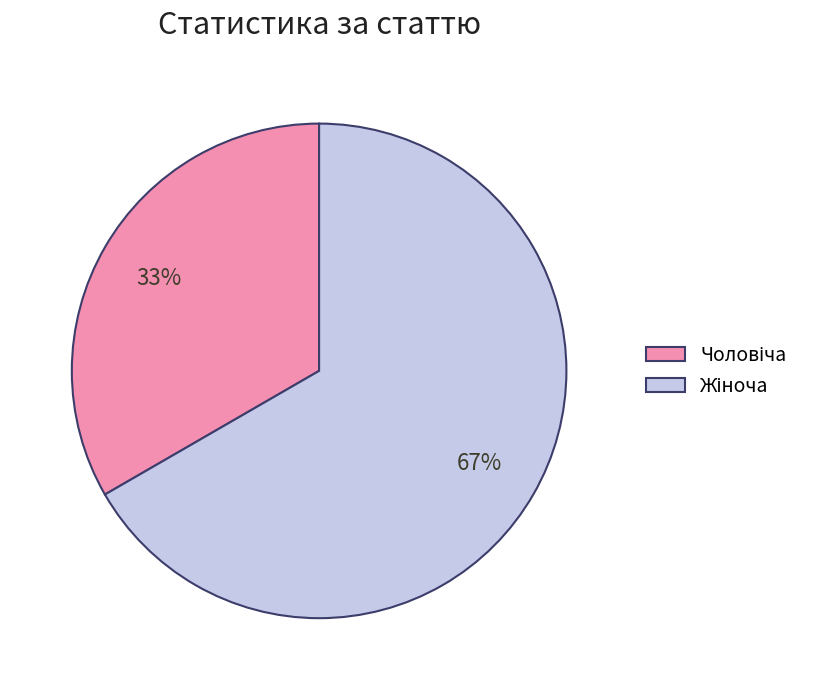

Does any single category account for the majority?

Yes